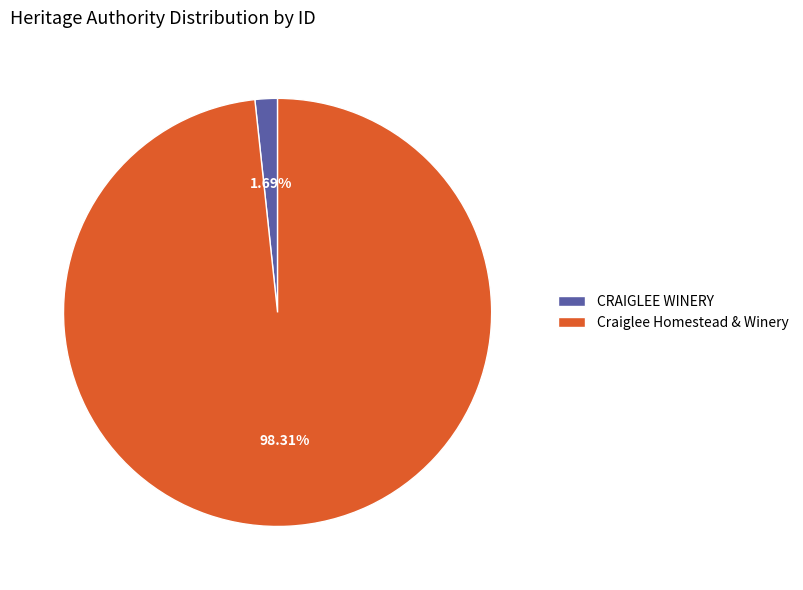

Which slice is the smallest?

CRAIGLEE WINERY